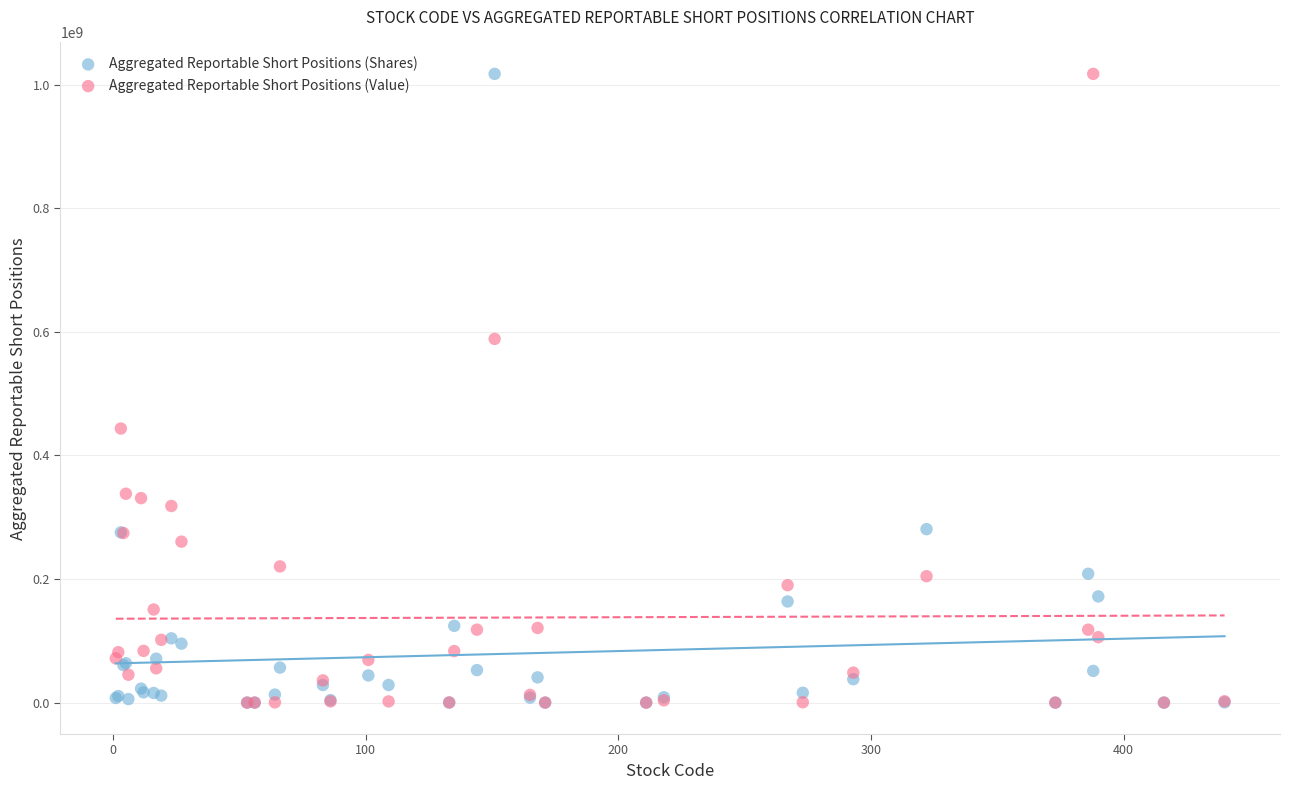

In the Aggregated Reportable Short Positions (Value) series, what Y value is closest to 508634036?

443452741.9